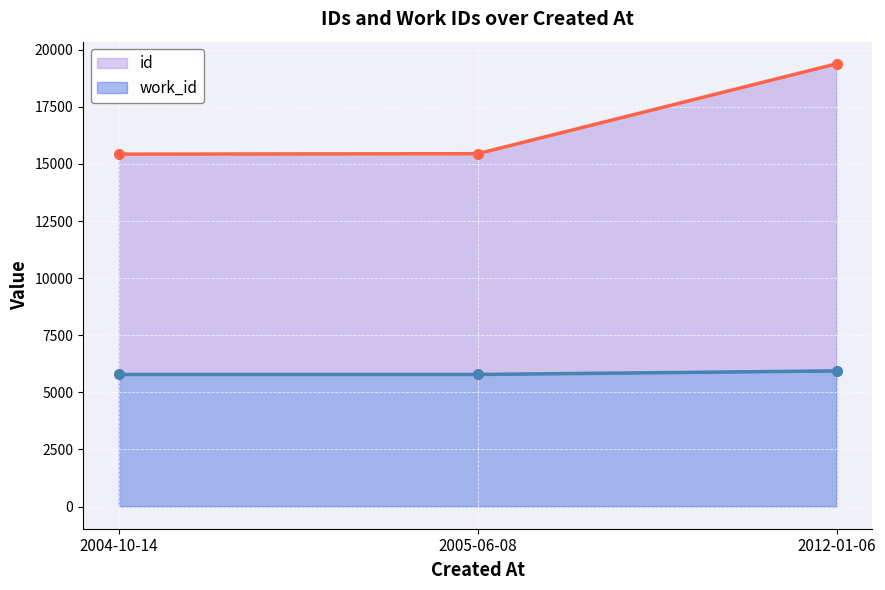

How many distinct data groups are displayed?

2